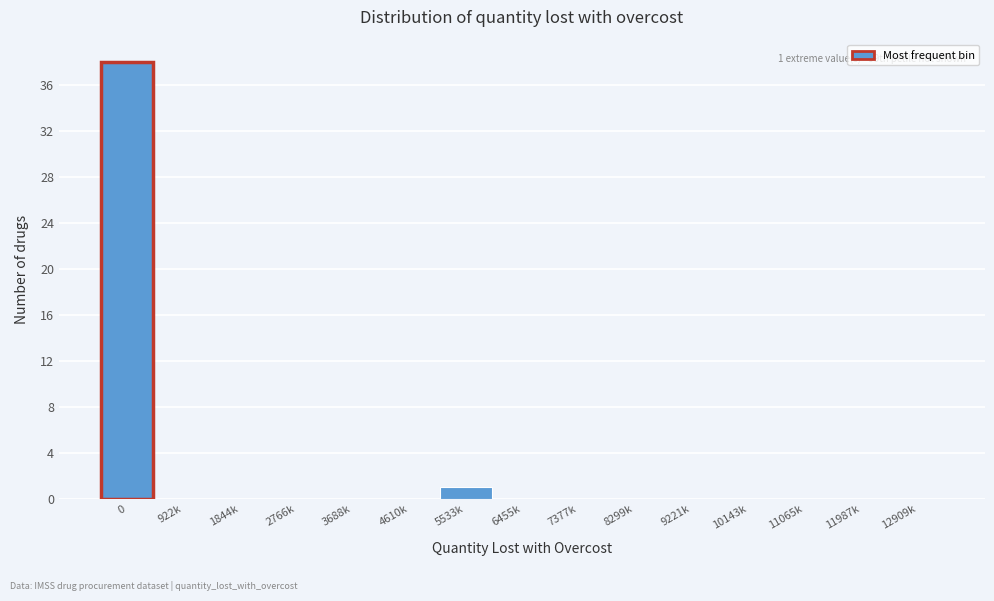

Reading right to left, extract all data points from this chart.

12909k=0	11987k=0	11065k=0	10143k=0	9221k=0	8299k=0	7377k=0	6455k=0	5533k=1	4610k=0	3688k=0	2766k=0	1844k=0	922k=0	0=38